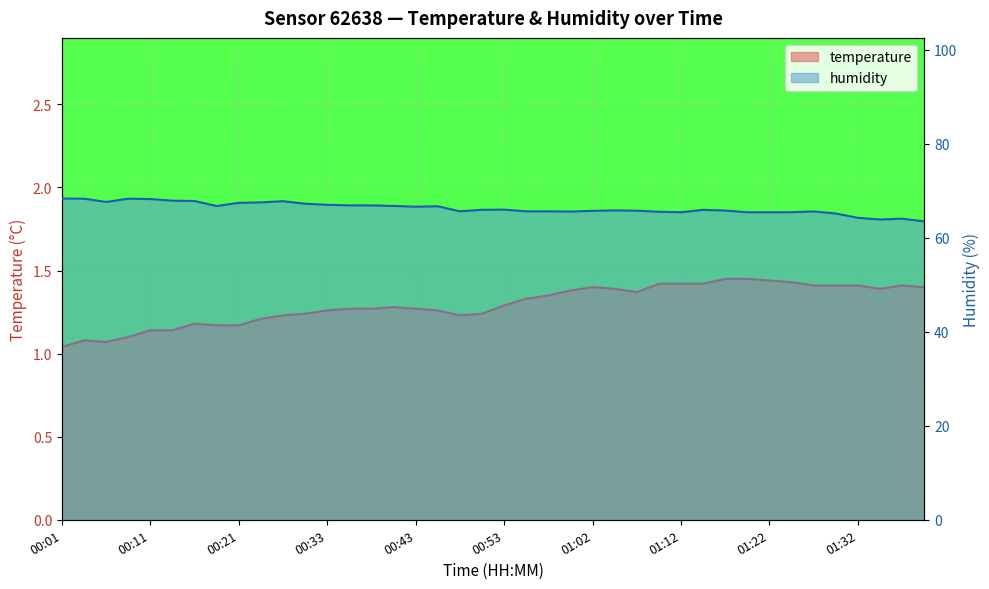

At which category is the sum across all series the highest?

00:09